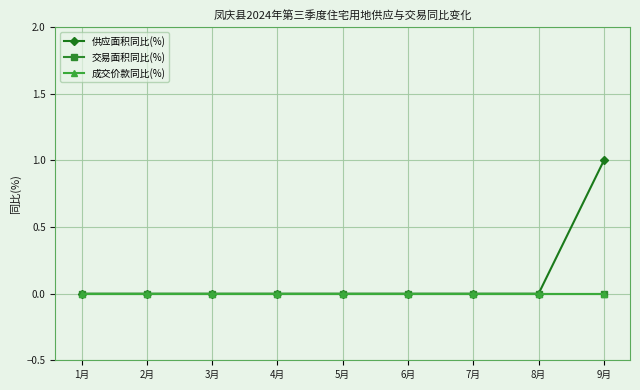

At which category does the chart reach its peak across all series?

9月